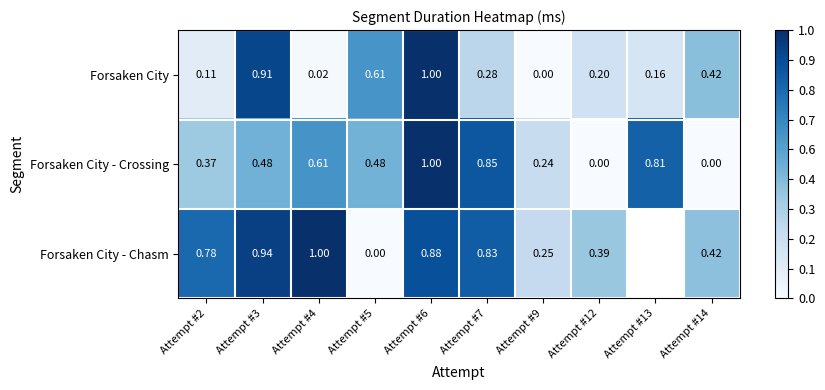

Is the value of Forsaken City at Attempt #12 greater than the value of Forsaken City - Chasm at Attempt #14?

No